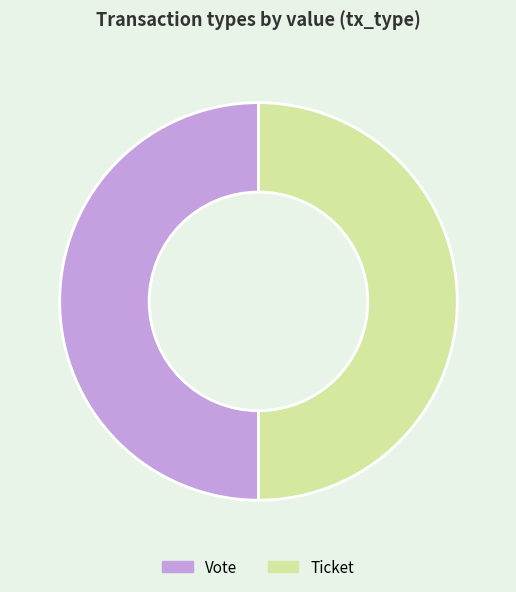

Do Ticket and Vote together represent more than half of the pie?

Yes